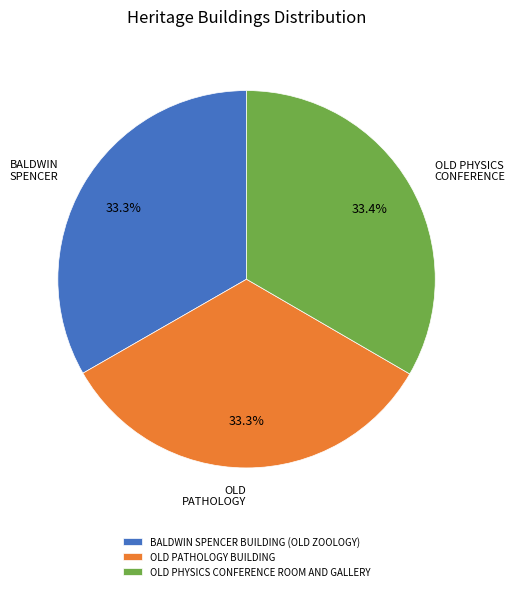

To the nearest percent, what percentage of the pie is OLD PATHOLOGY BUILDING?

33%